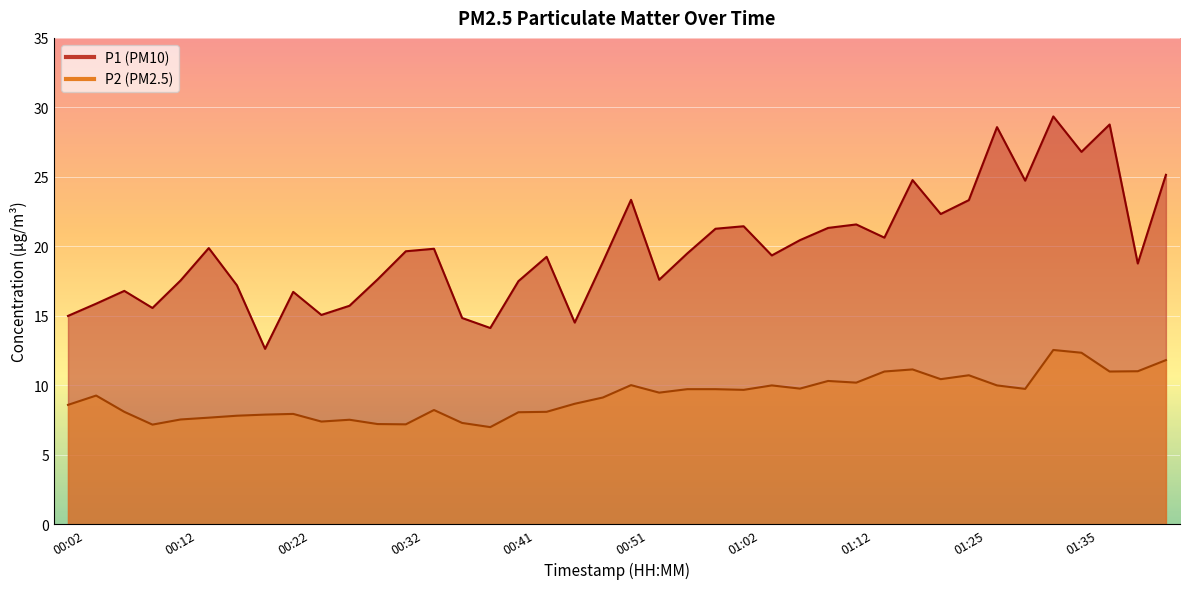

How many data points in P1 are less than 19?

18